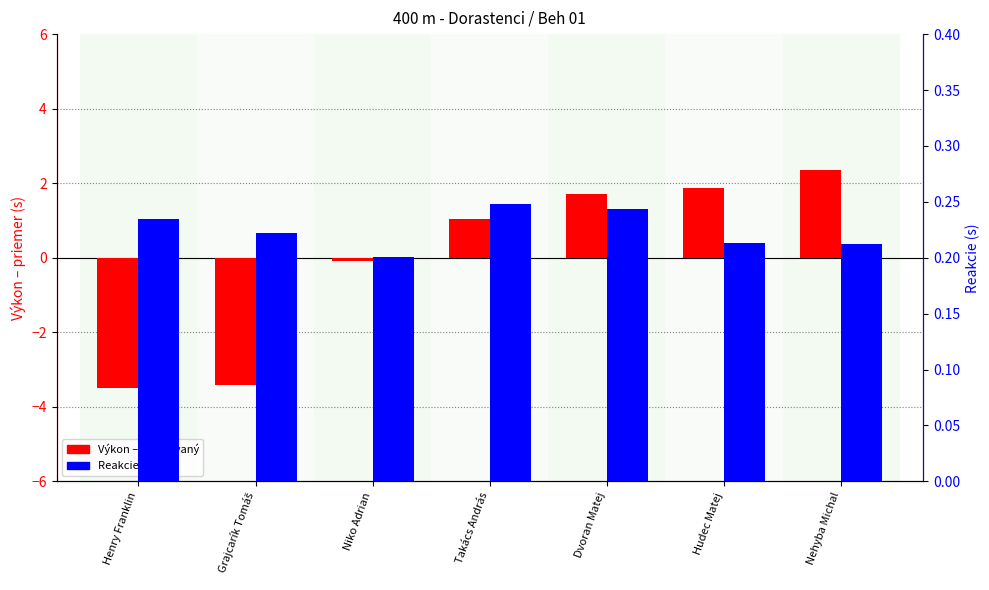

Reading left to right, what are all the values shown in this chart?

Výkon (centered): Henry Franklin=-3.5	Grajcarík Tomáš=-3.4	Niko Adrian=-0.1	Takács András=1.0	Dvoran Matej=1.7	Hudec Matej=1.9	Nehyba Michal=2.3
Reakcie: Henry Franklin=0.2	Grajcarík Tomáš=0.2	Niko Adrian=0.2	Takács András=0.2	Dvoran Matej=0.2	Hudec Matej=0.2	Nehyba Michal=0.2